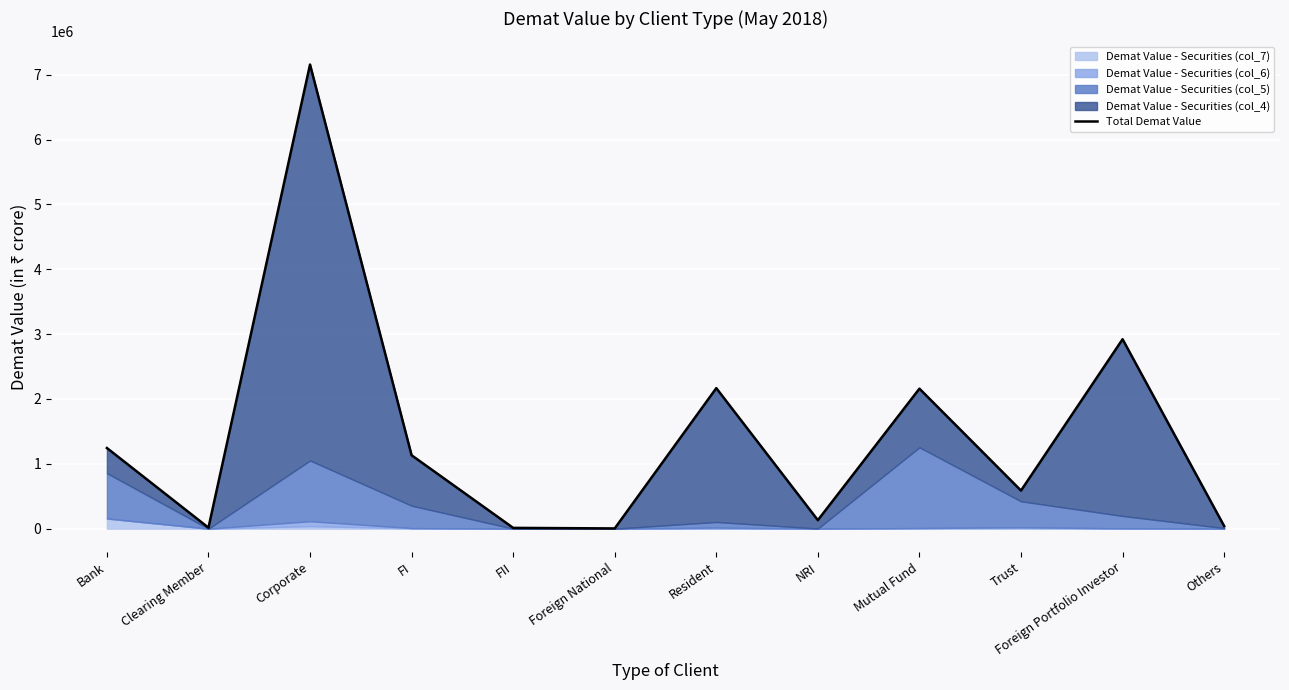

What is the sum of all values?

17570560.7